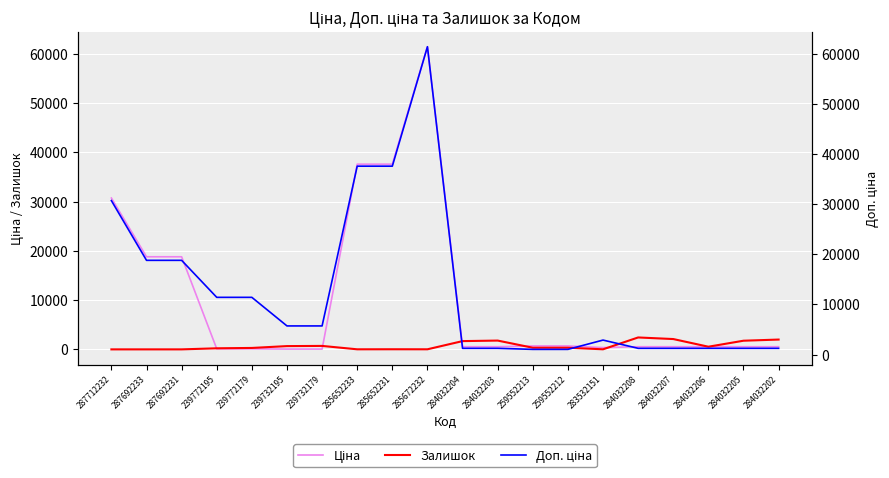

True or false: Доп. ціна and Залишок intersect in this chart.

True